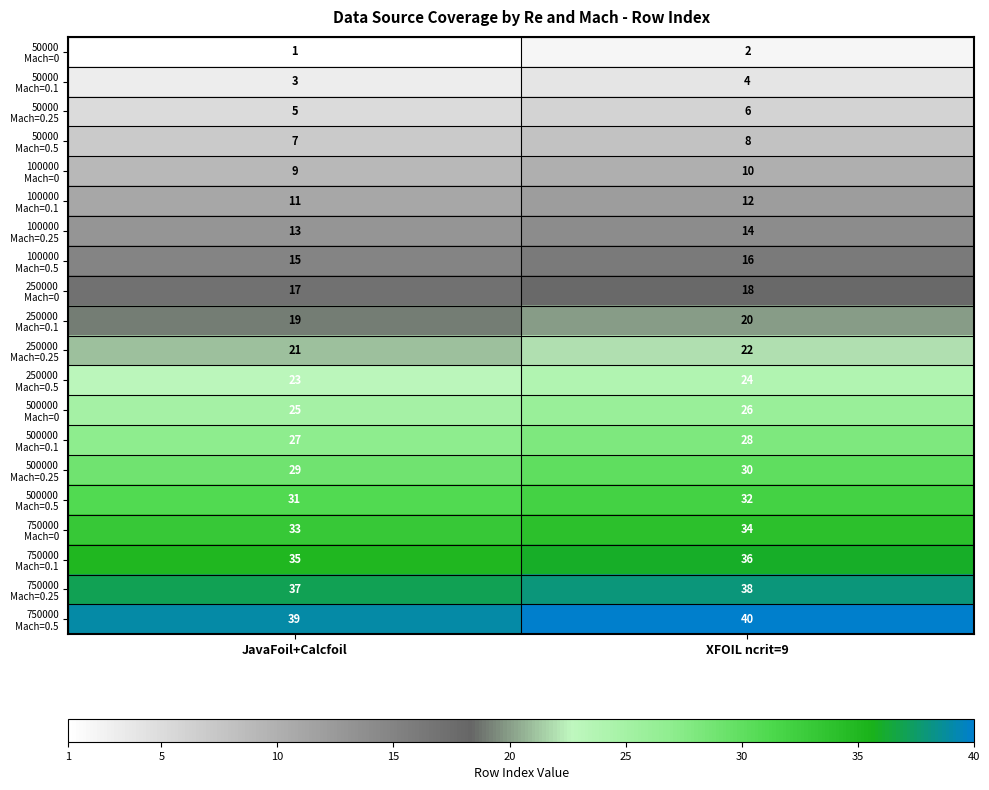

What is the maximum value shown in the chart?

40